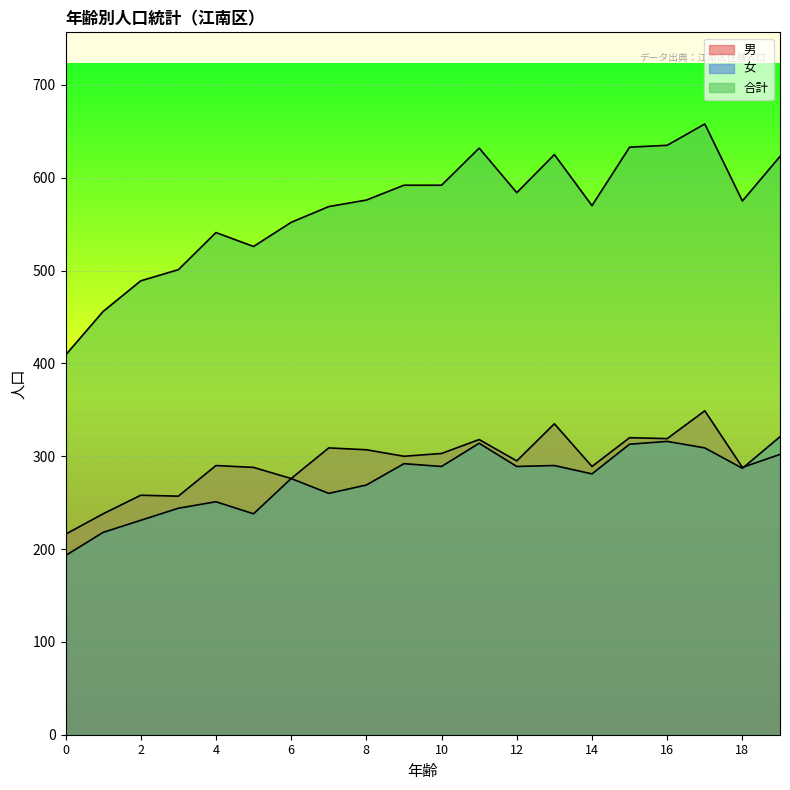

Reading left to right, transcribe all the data shown in this chart.

男: 0=216	1=238	2=258	3=257	4=290	5=288	6=276	7=309	8=307	9=300	10=303	11=318	12=295	13=335	14=289	15=320	16=319	17=349	18=288	19=302
女: 0=193	1=218	2=231	3=244	4=251	5=238	6=276	7=260	8=269	9=292	10=289	11=314	12=289	13=290	14=281	15=313	16=316	17=309	18=287	19=321
合計: 0=409	1=456	2=489	3=501	4=541	5=526	6=552	7=569	8=576	9=592	10=592	11=632	12=584	13=625	14=570	15=633	16=635	17=658	18=575	19=623